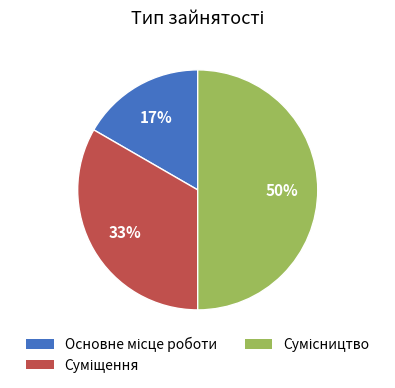

To the nearest percent, what is the average slice percentage?

33%